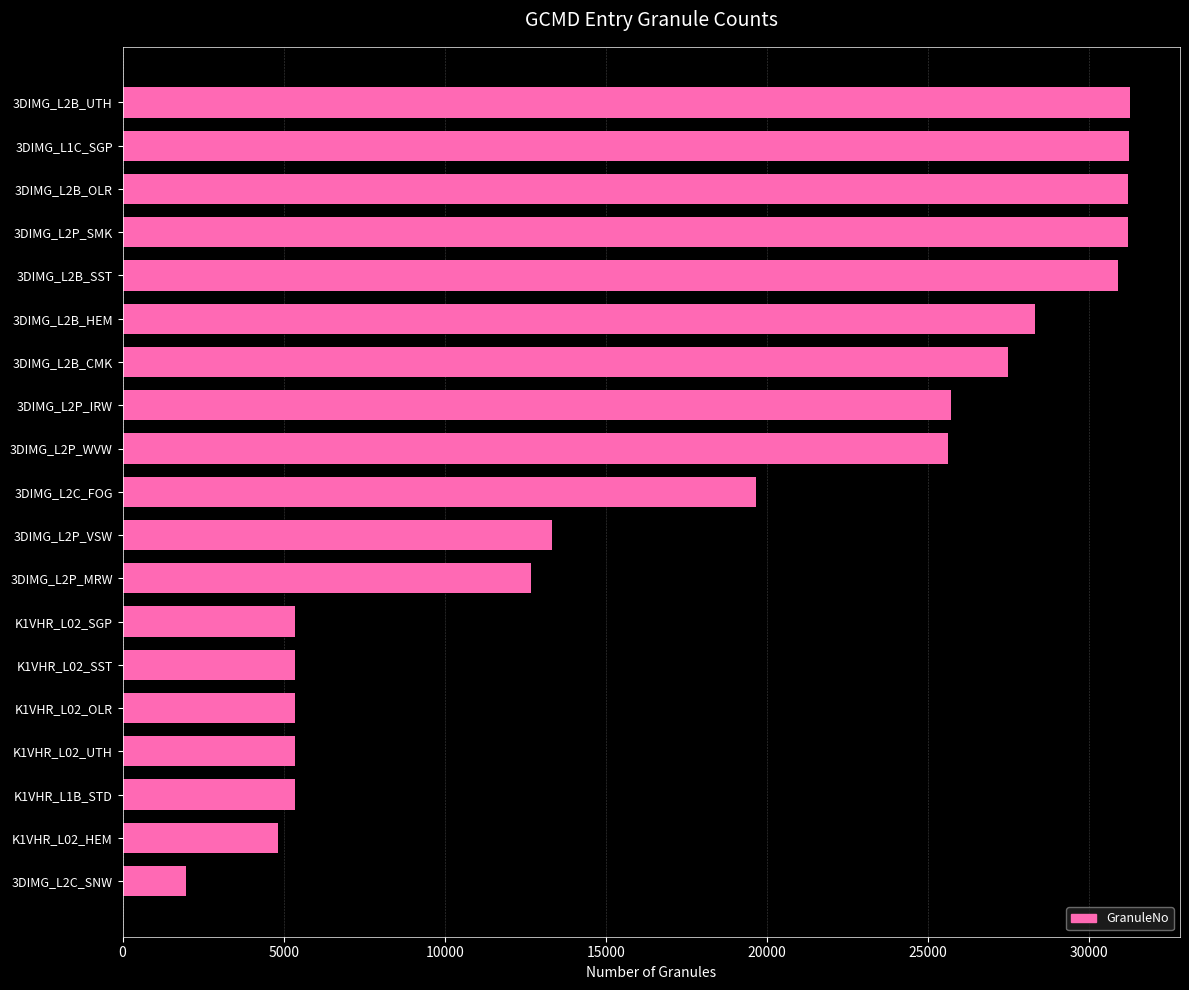

At which category does the chart reach its minimum across all series?

3DIMG_L2C_SNW